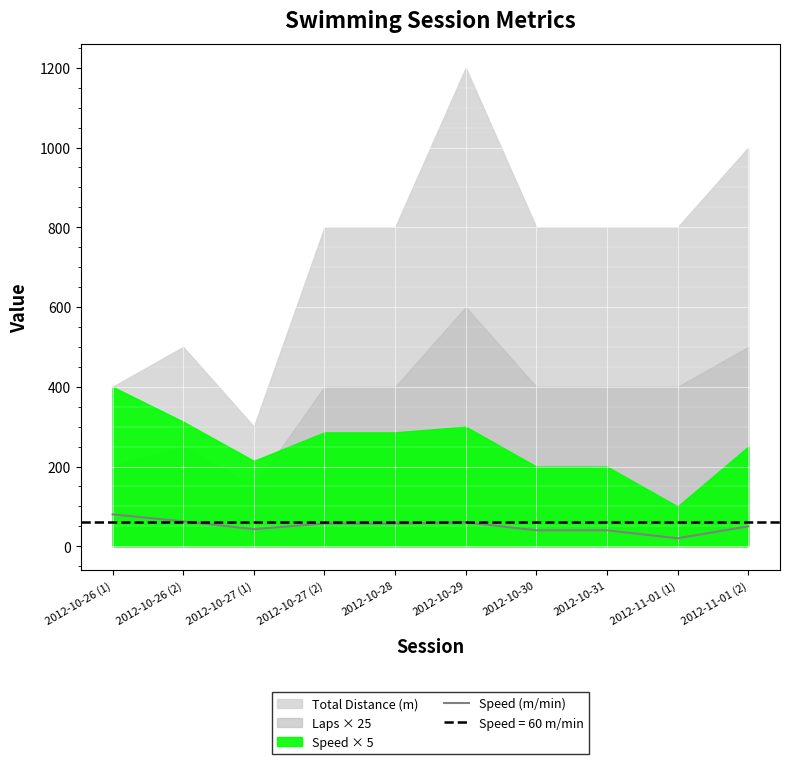

Reading left to right, extract all data points from this chart.

80.0	62.5	42.9	57.1	57.1	60.0	40.0	40.0	20.0	50.0